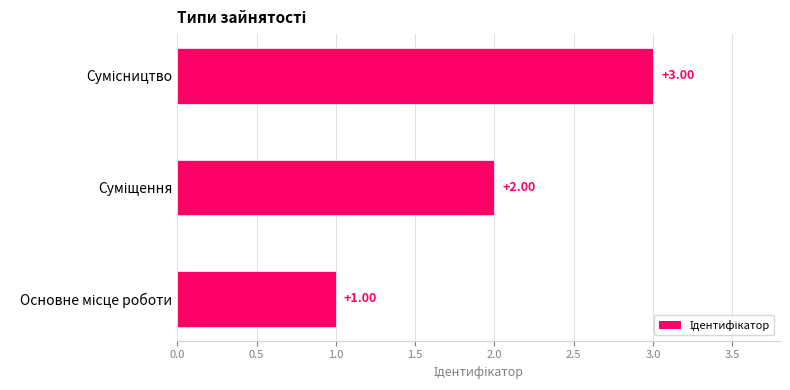

What is the sum of all values?

6